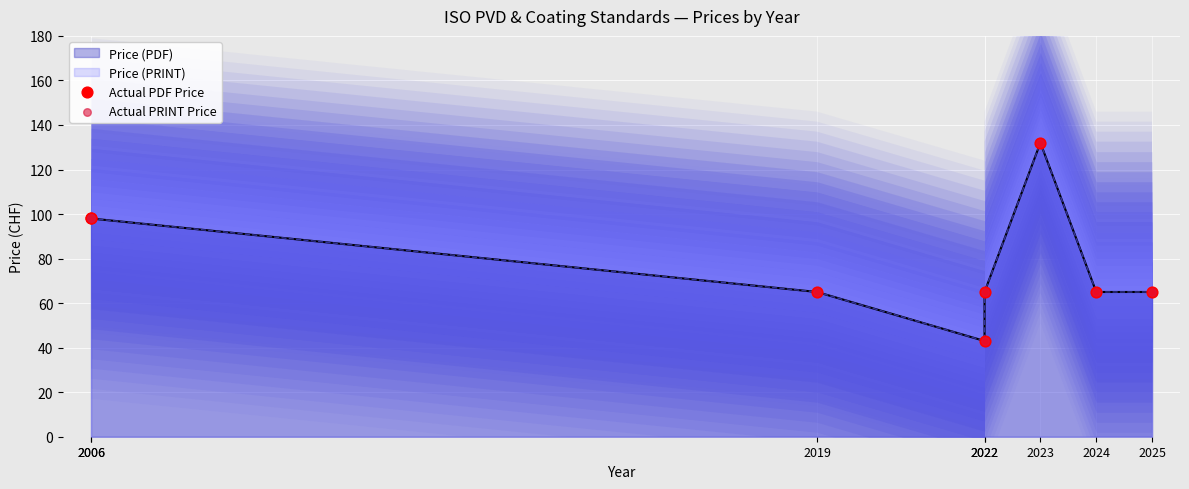

Which series has the widest spread of Y values?

Actual PDF Price